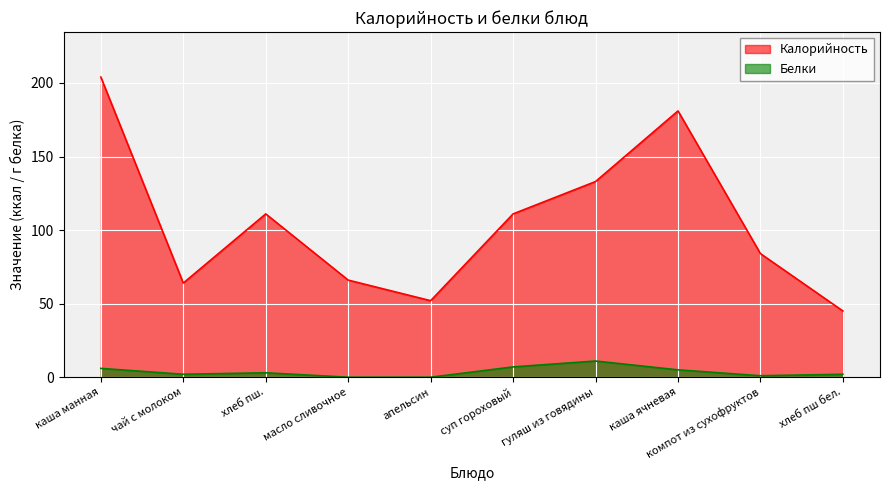

Which series has the widest spread of values?

Калорийность